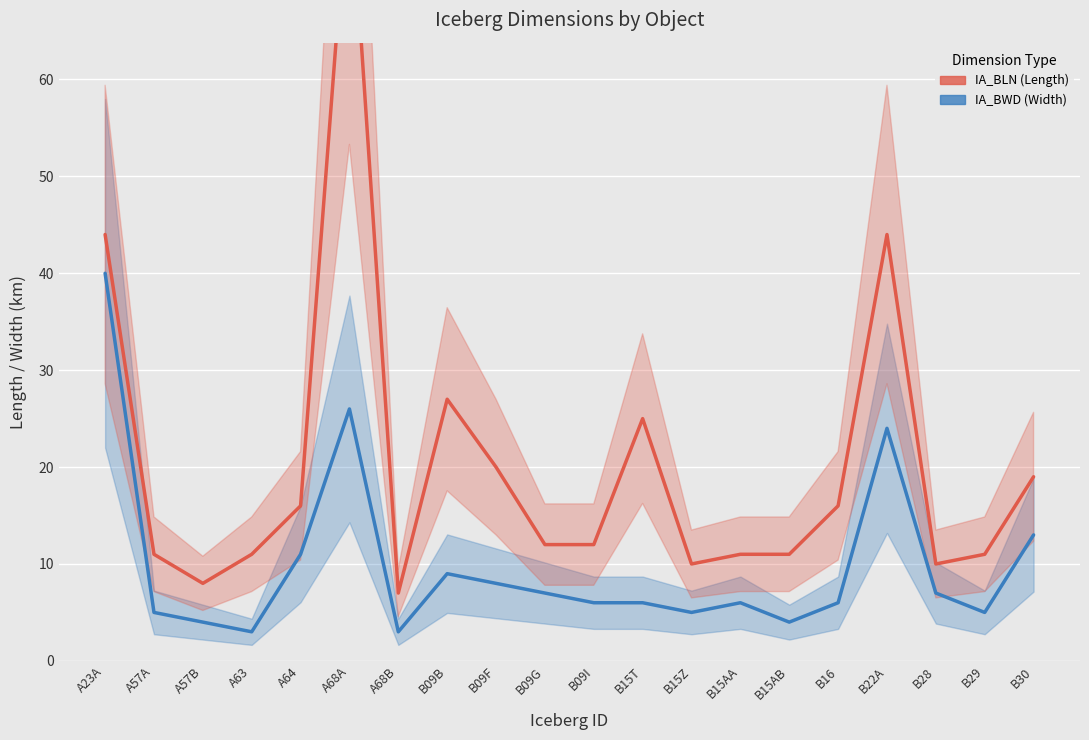

Count the number of data series in this chart.

2